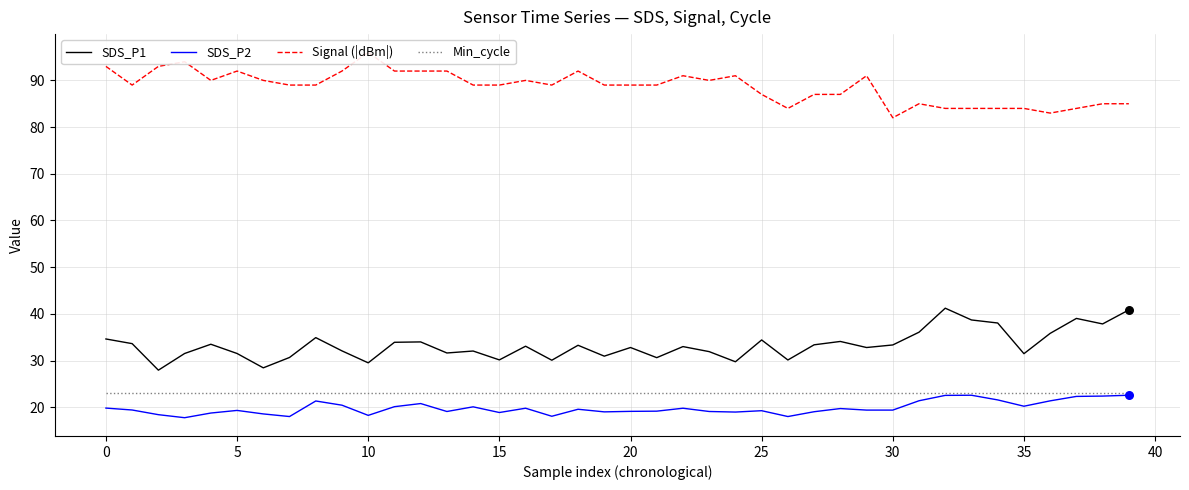

Which series contains the highest Y value?

Signal (|dBm|)